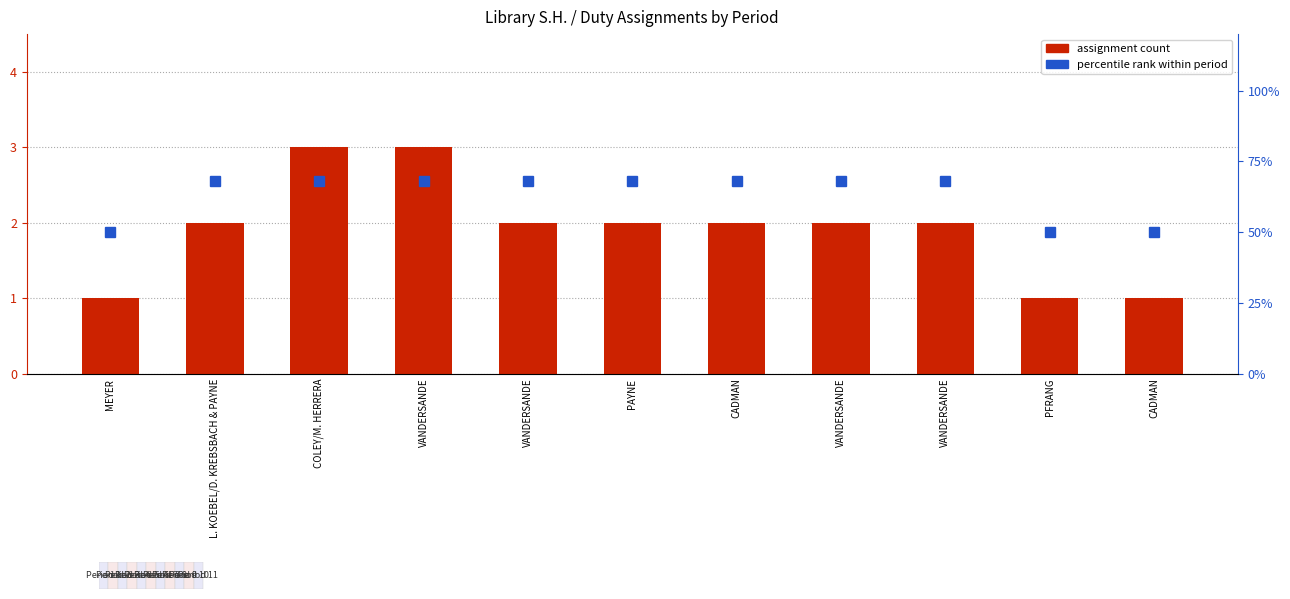

List the series in order of their overall mean, highest first.

Percentile Rank, Assignment Count